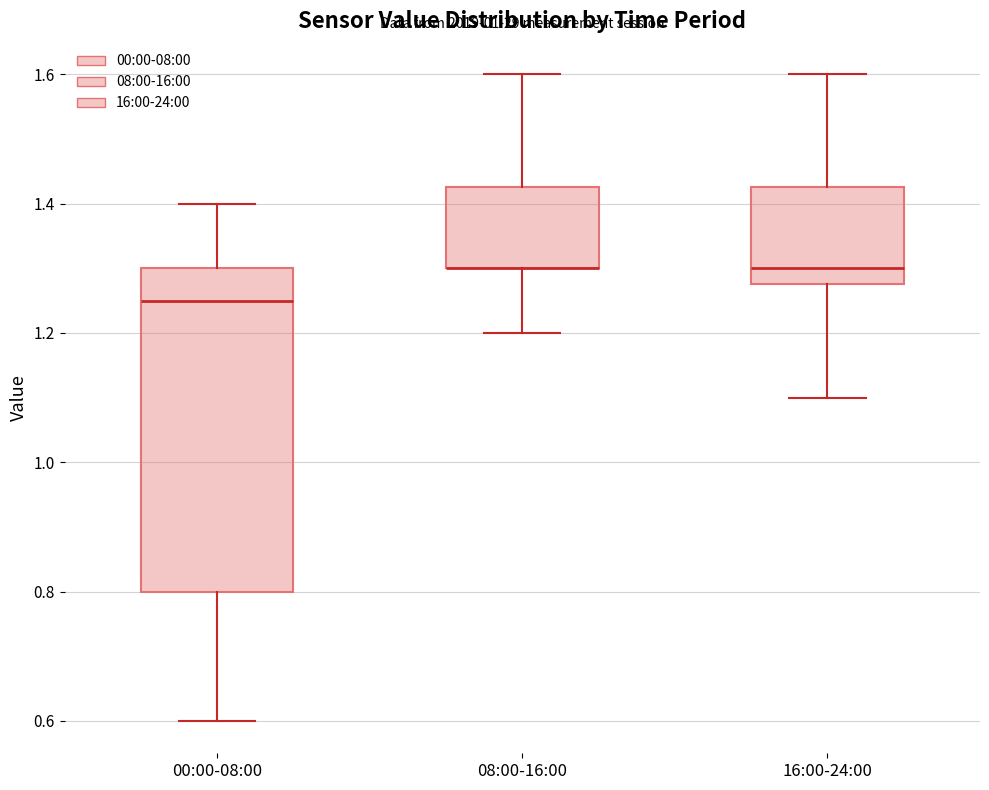

Reading left to right, read every box against the y-axis: the position of its median line, the range the box covers, and the ends of its whiskers. The values are not printed on the chart, so give them approximately, as read against the axis.

00:00-08:00: median 1.26, box 0.80 to 1.30, whiskers 0.60 to 1.40
08:00-16:00: median 1.30 (drawn on the box's lower edge), box 1.30 to 1.42, whiskers 1.20 to 1.60
16:00-24:00: median 1.30, box 1.28 to 1.42, whiskers 1.10 to 1.60